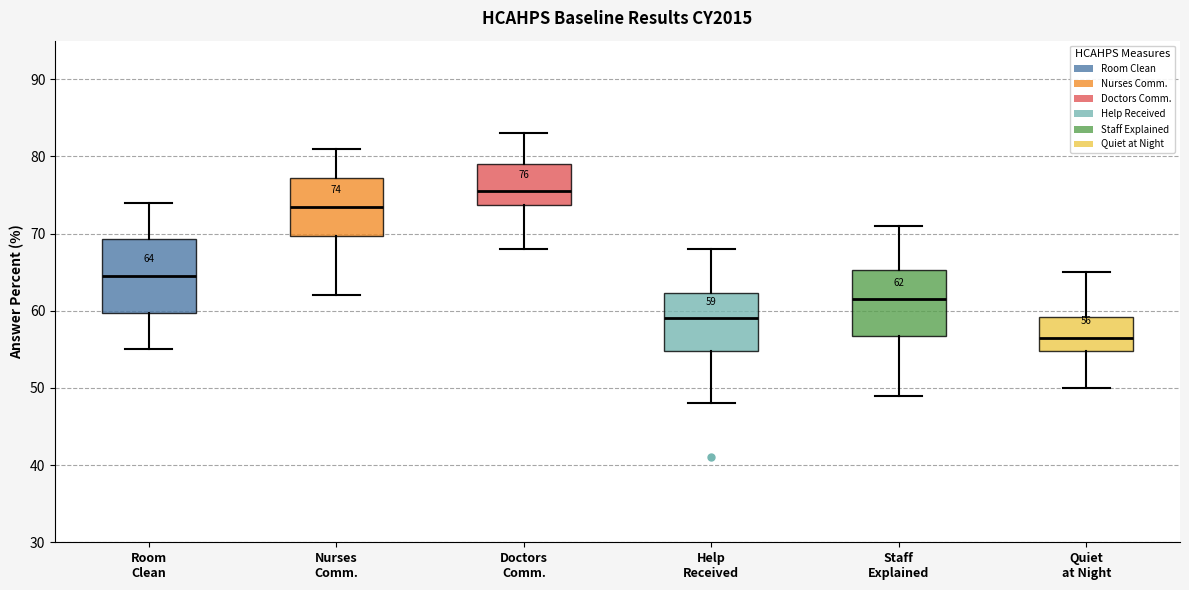

Which box has the lowest median line?

Quiet at Night